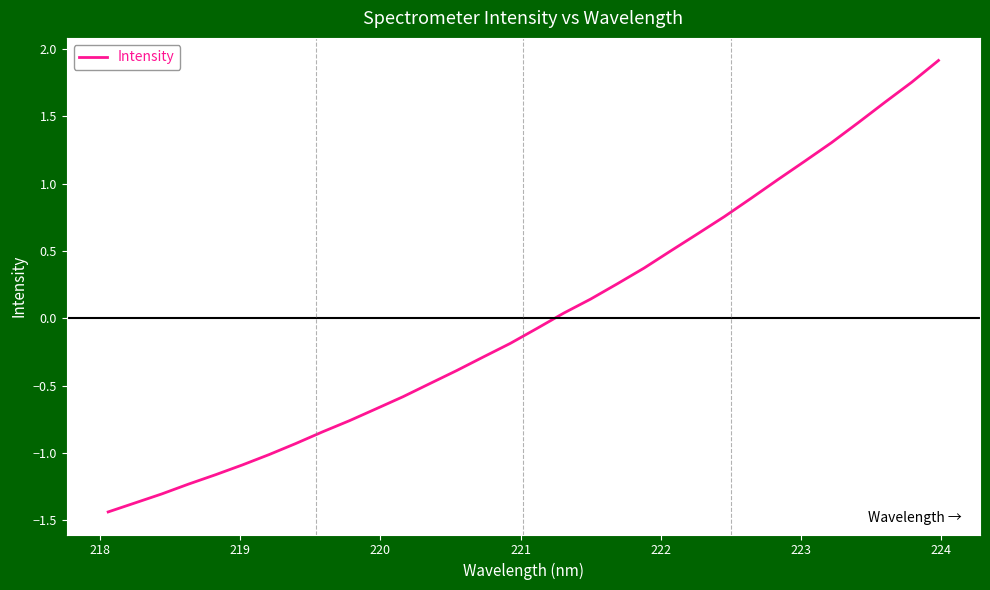

What is the greatest value displayed?

1.9